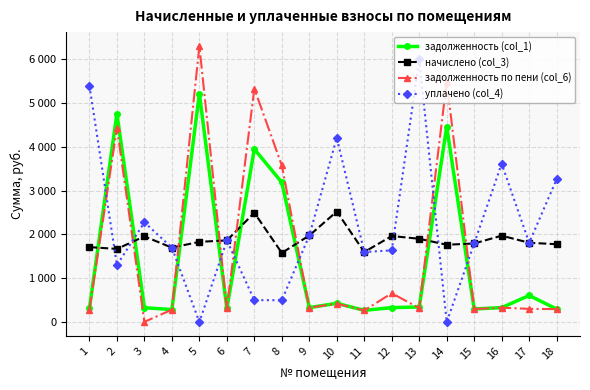

True or false: задолженность (col_1) and задолженность по пени (col_6) cross at least once.

True